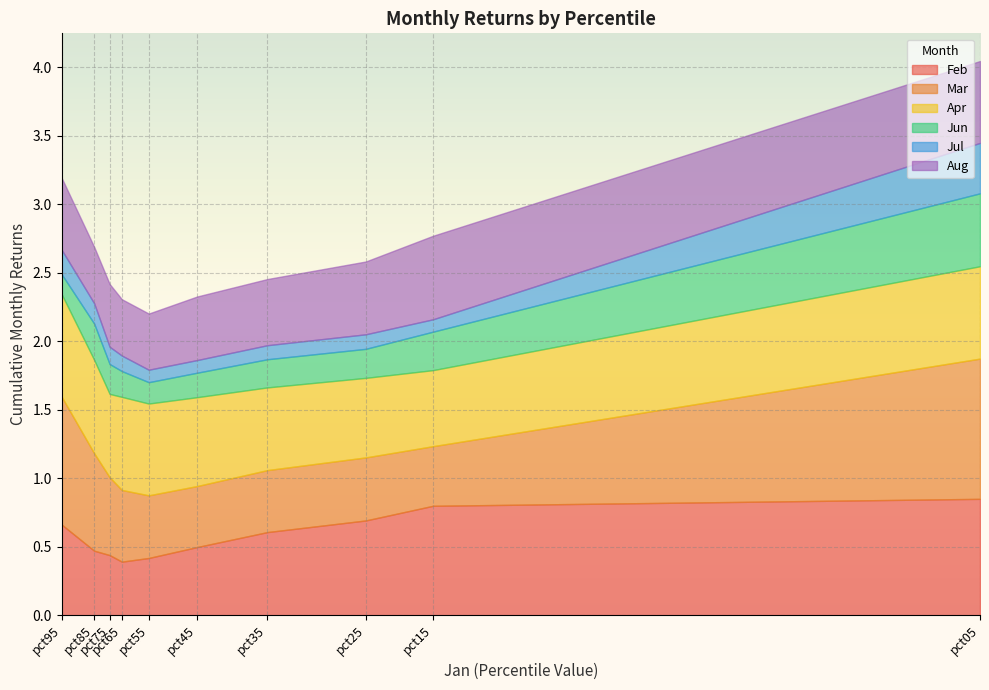

Where is the first local maximum for Mar?

pct25